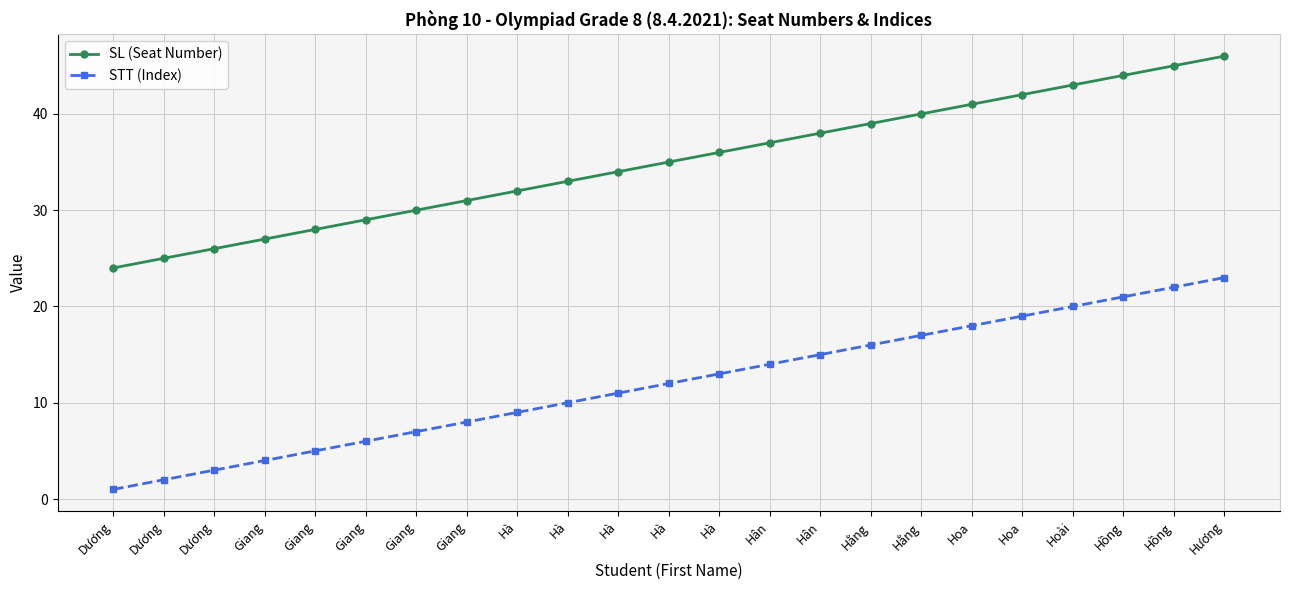

Count the number of data series in this chart.

2